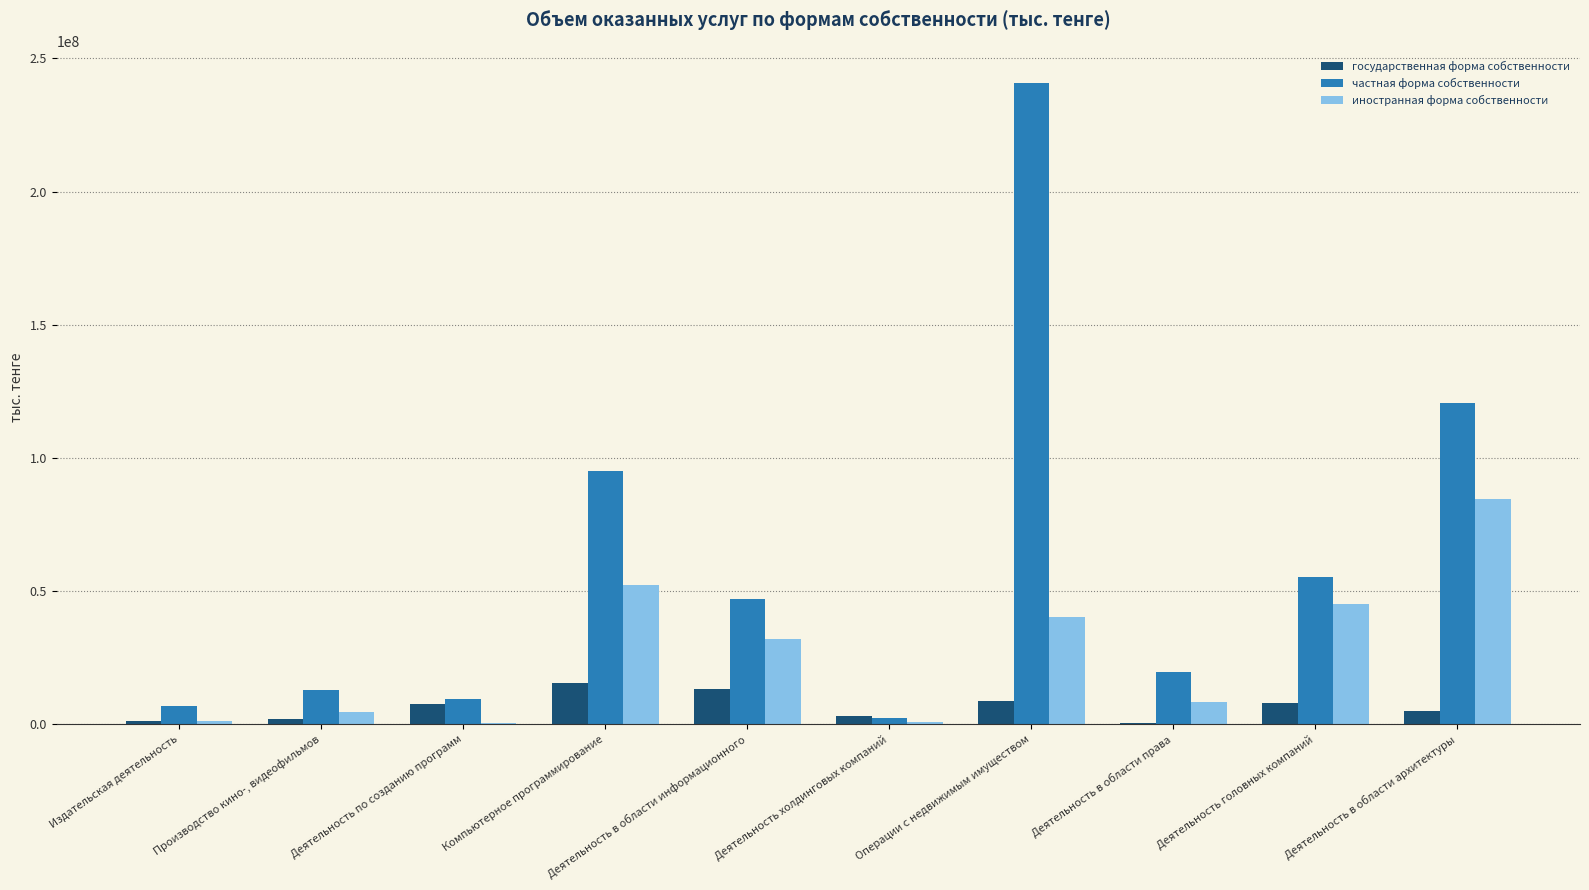

What is the greatest value displayed?

240746153.8